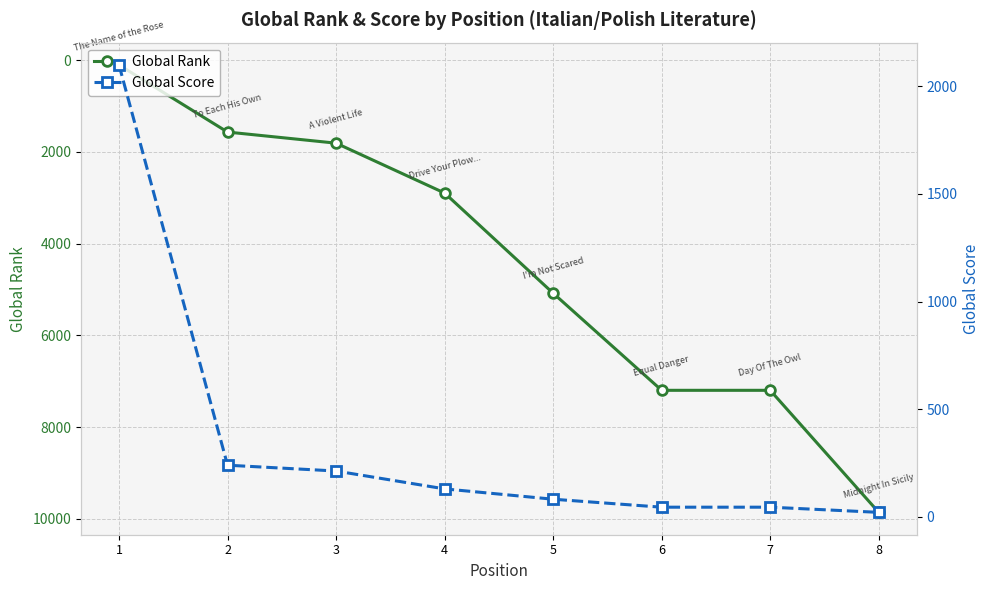

Where is Global Score nearest to the value 1060?

2